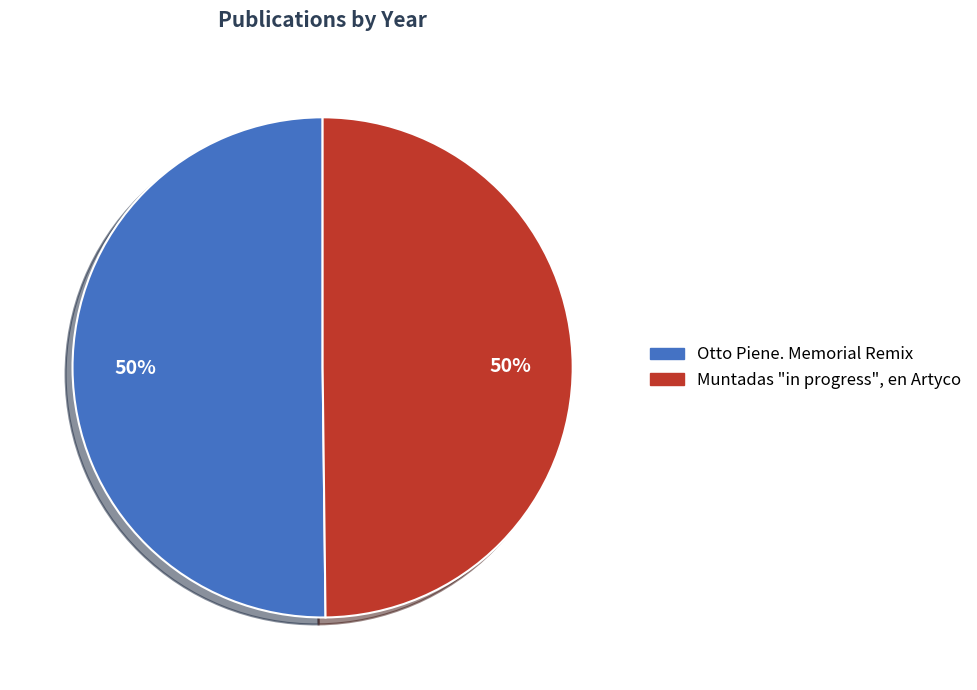

To the nearest percent, what percentage of the pie is Otto Piene. Memorial Remix?

50%